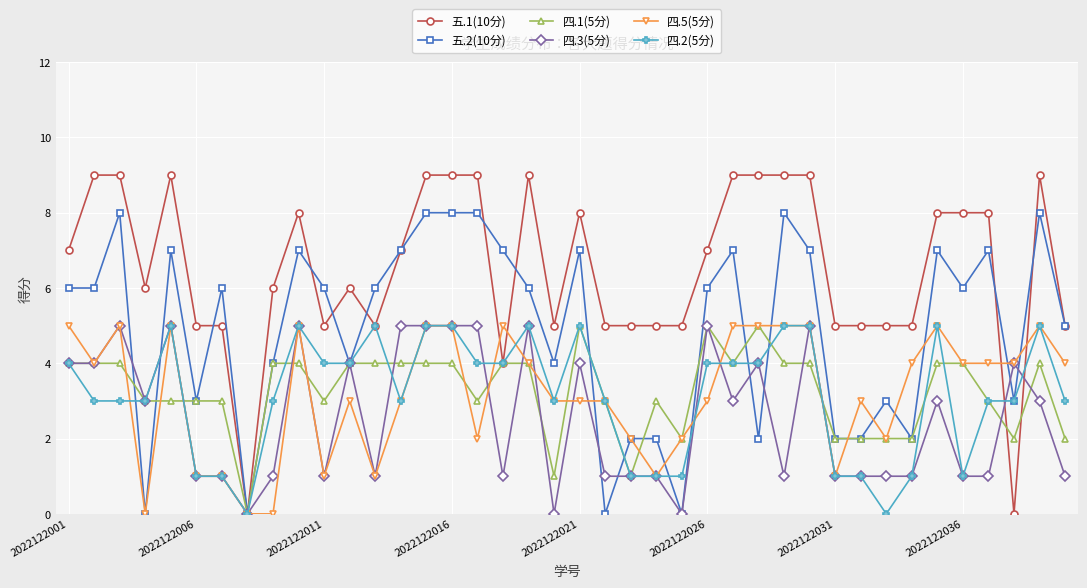

How many lines are shown in the chart?

6